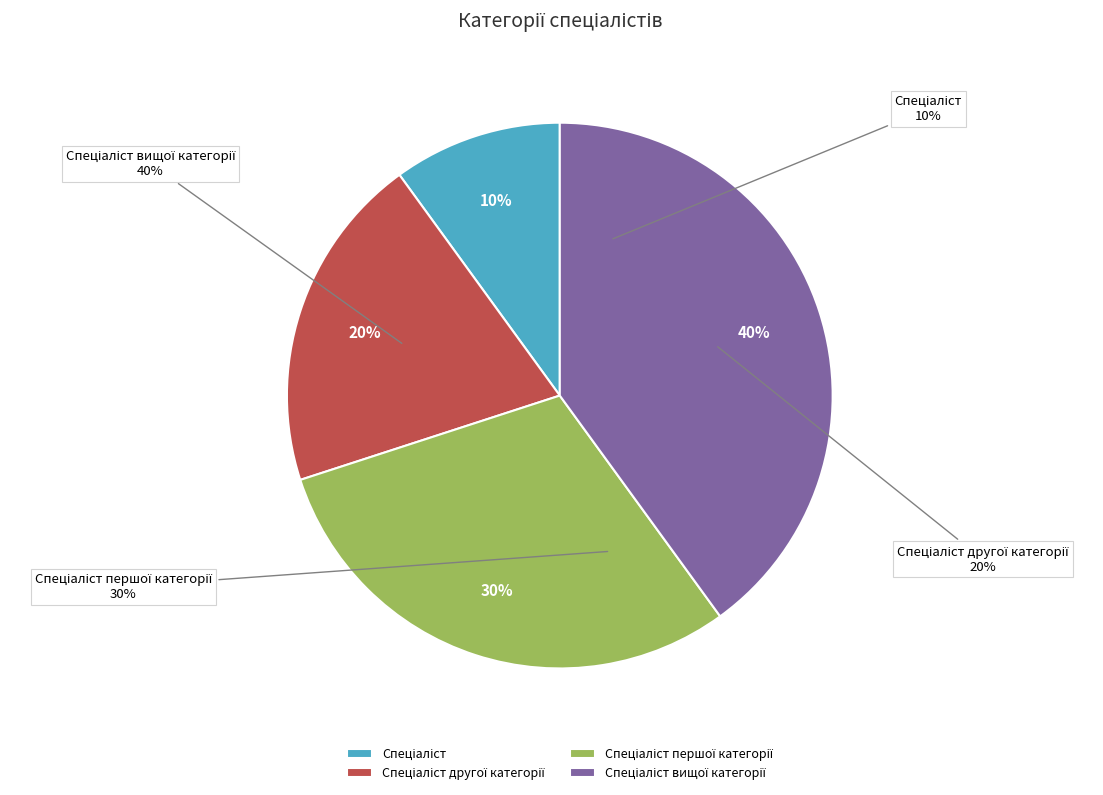

Is it true that Спеціаліст is 10% of the pie?

True